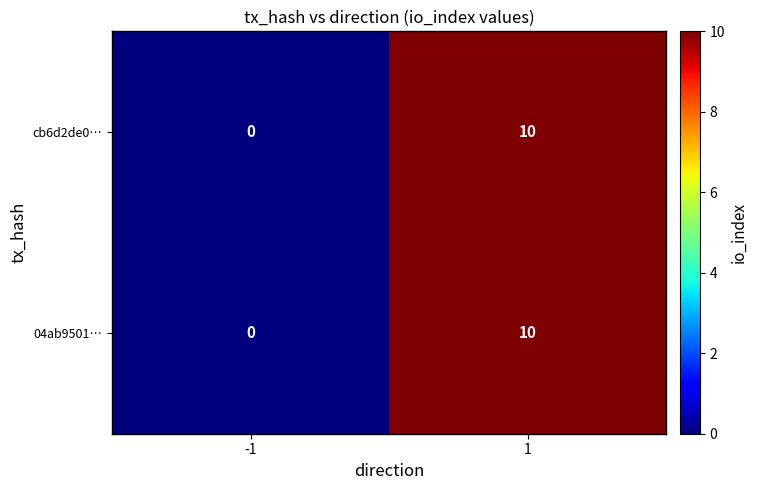

Rank the categories by 04ab9501… value from lowest to highest.

-1, 1